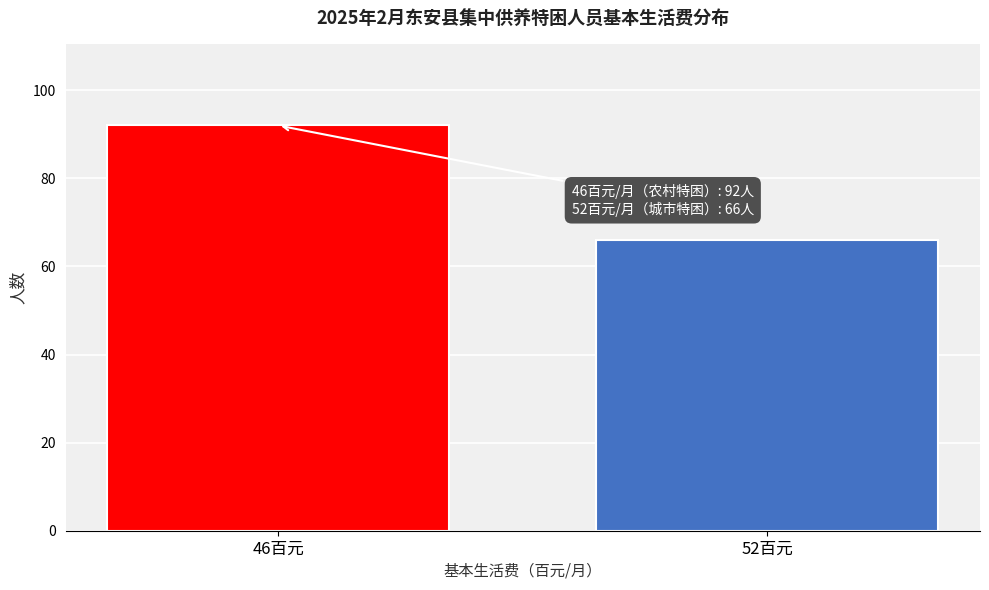

Reading left to right, what are all the values shown in this chart?

46百元=92	52百元=66